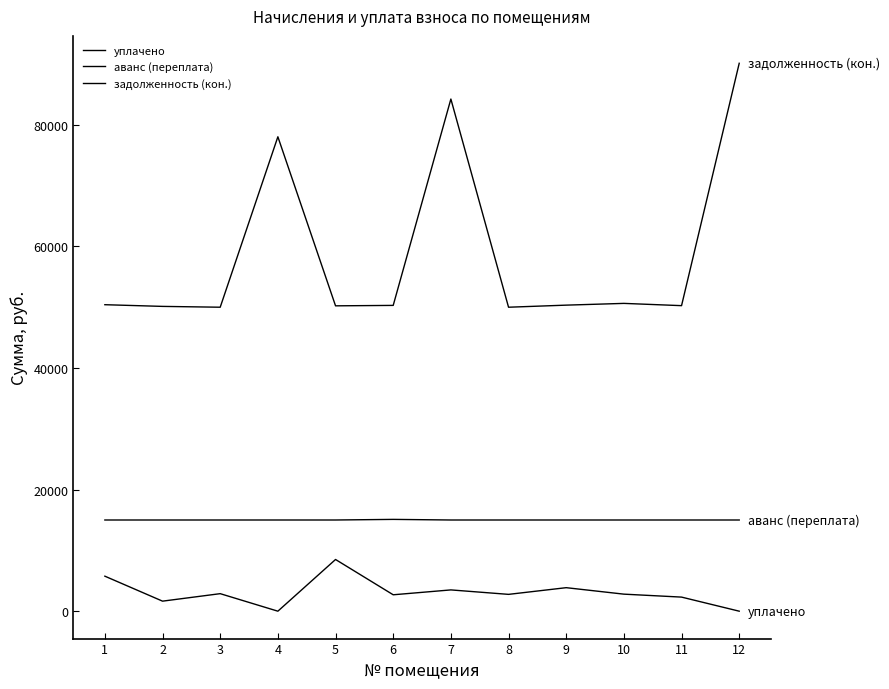

List the labels in order of задолженность (кон.) value, smallest first.

3, 8, 2, 5, 11, 6, 9, 1, 10, 4, 7, 12